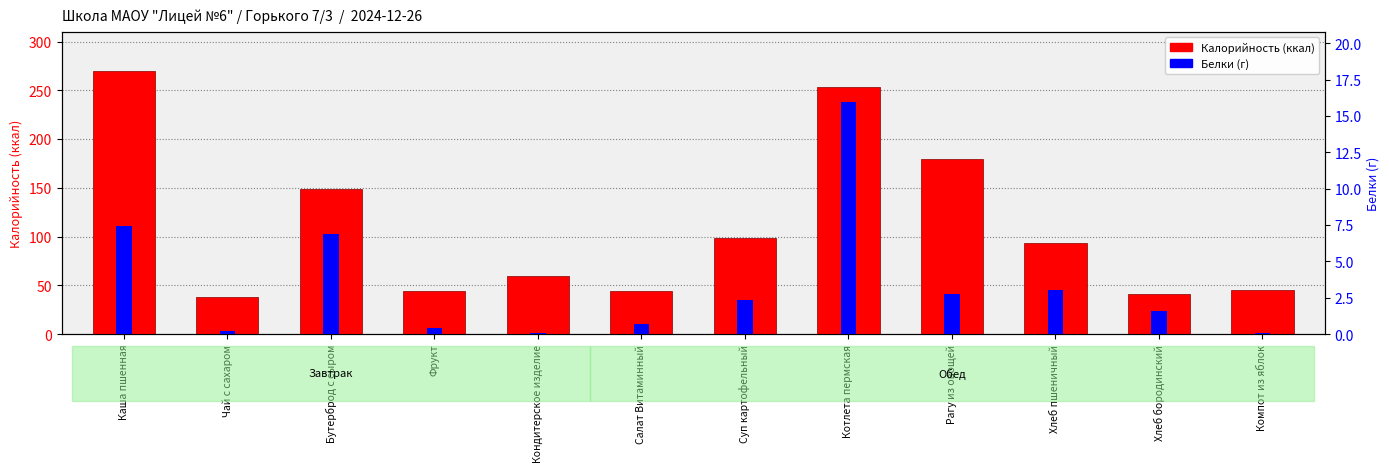

What is the difference between the second highest and second lowest values in the Белки (г) series?

7.4